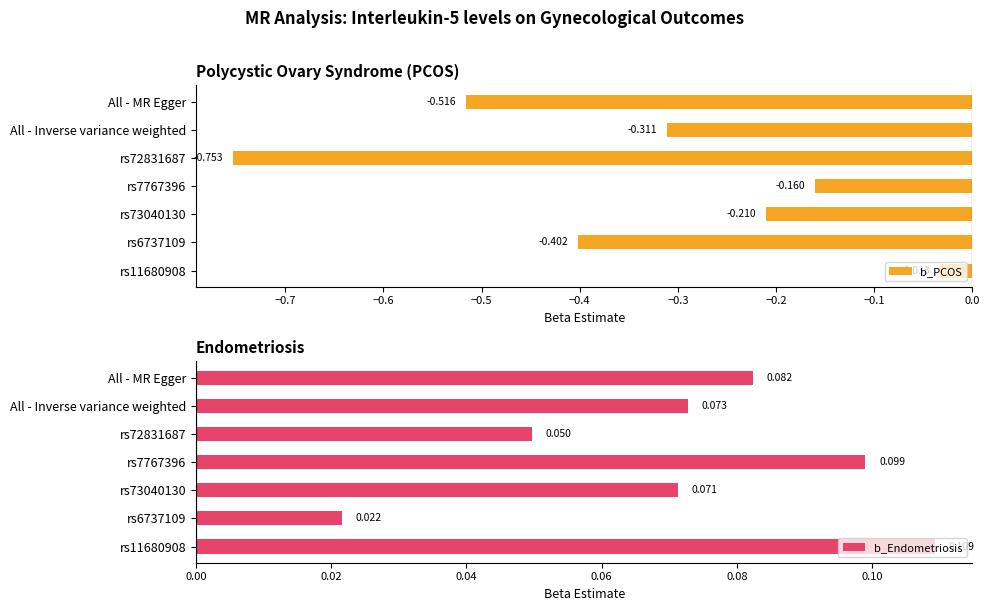

Which series changed the most between All - Inverse variance weighted and All - MR Egger?

b_PCOS